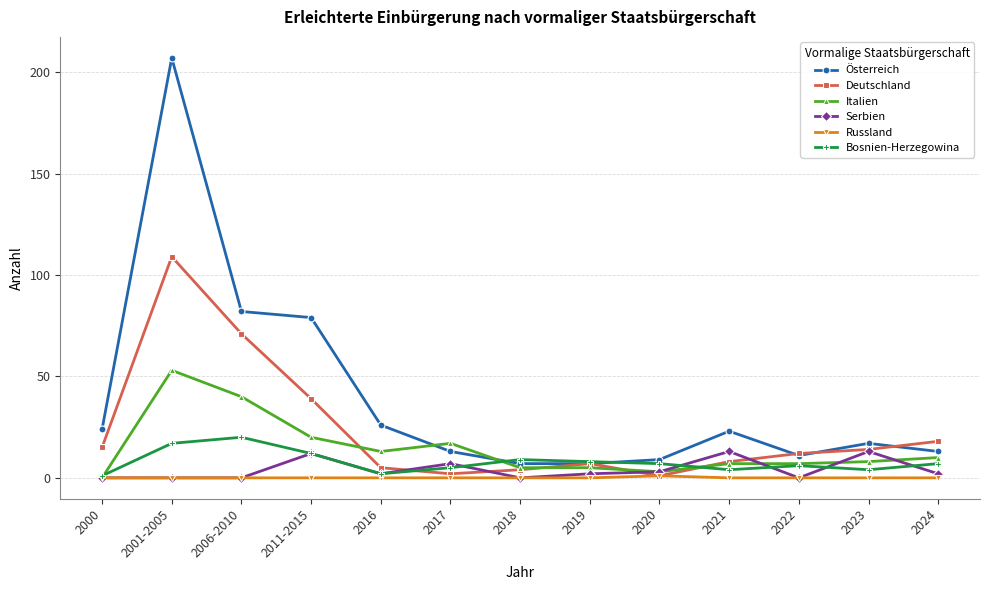

What is the maximum value shown in the chart?

207